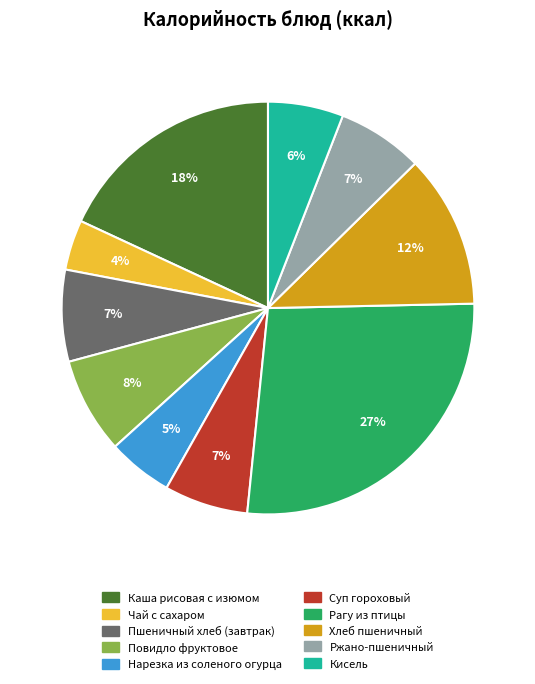

Is Рагу из птицы the majority of the pie?

No